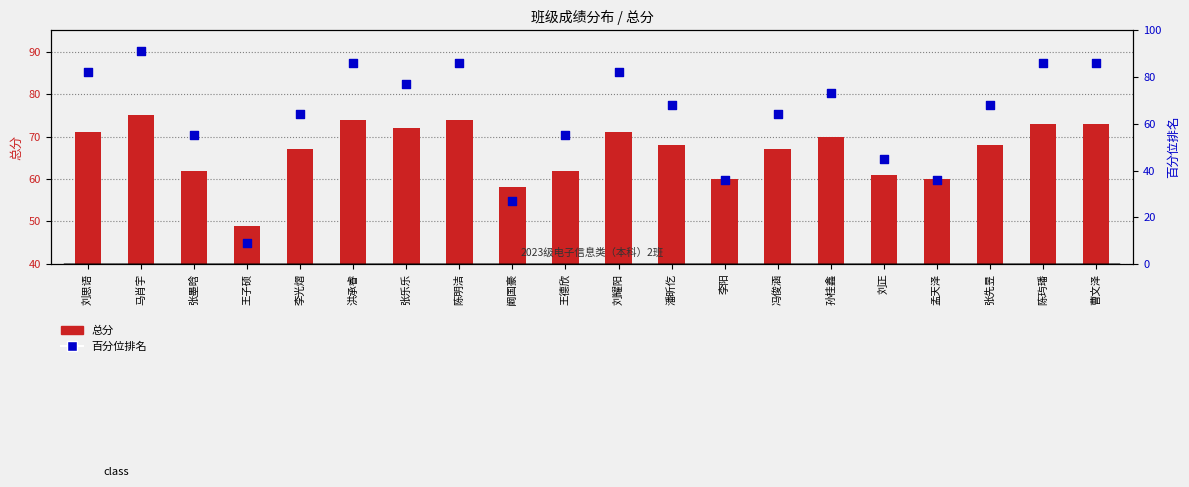

What are all the series names shown in the legend?

总分, 百分位排名